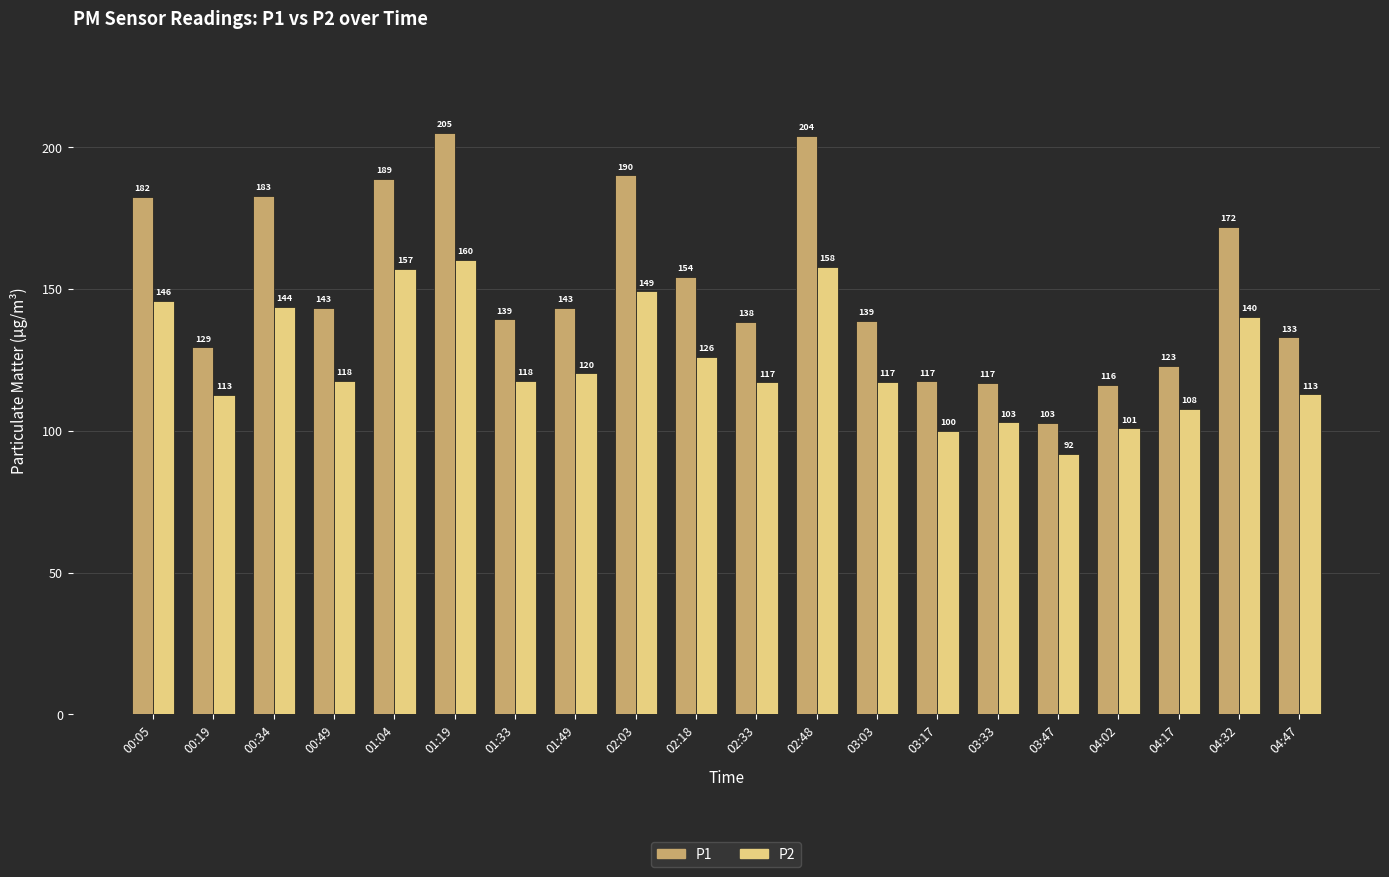

What is the label of the 7th bar from the left?

01:33